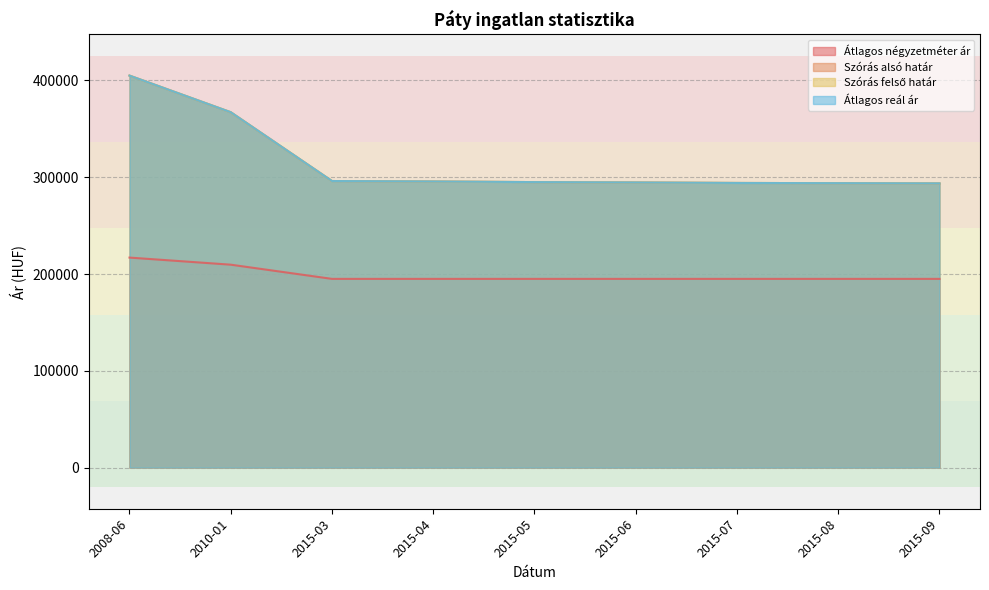

True or false: Átlagos négyzetméter ár and Szórás felső határ cross at least once.

False